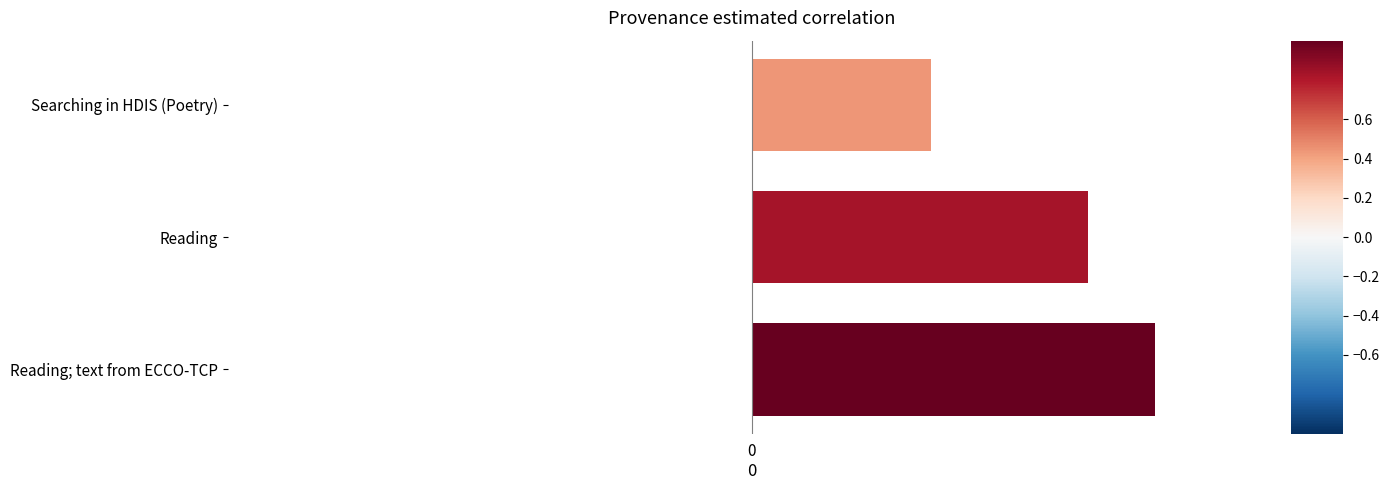

What is the change in value from Reading to Searching in HDIS (Poetry)?

-0.4